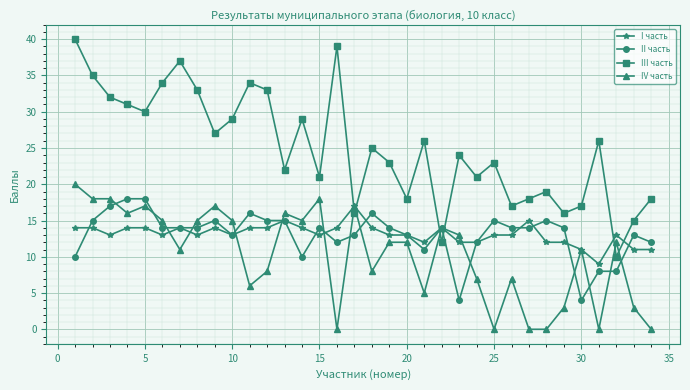

What are all the series names shown in the legend?

I часть, II часть, III часть, IV часть